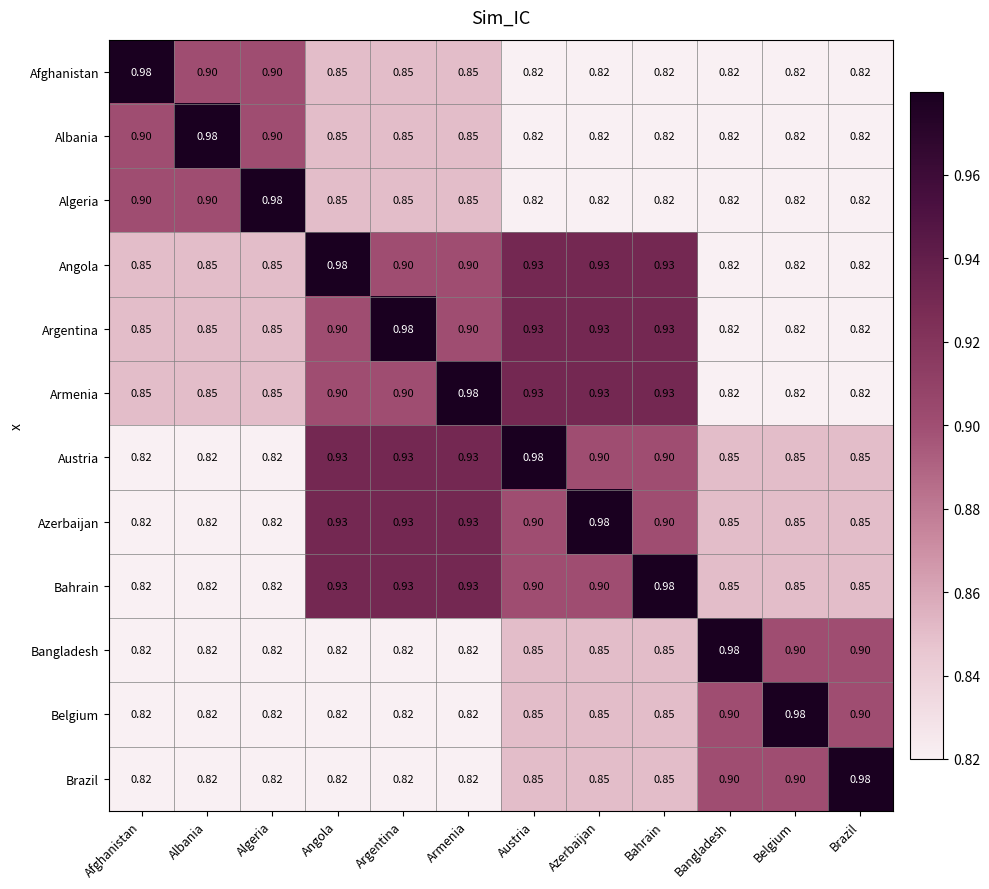

Which category has the highest value in the Bahrain series?

Bahrain